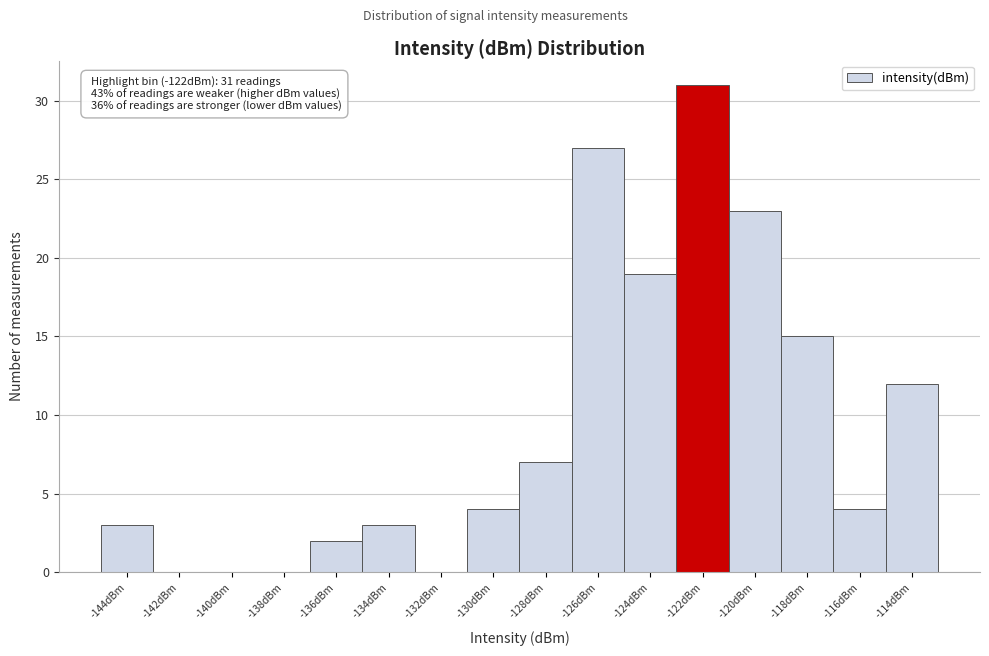

Reading right to left, list all the values displayed in this chart.

-114dBm=12	-116dBm=4	-118dBm=15	-120dBm=23	-122dBm=31	-124dBm=19	-126dBm=27	-128dBm=7	-130dBm=4	-132dBm=0	-134dBm=3	-136dBm=2	-138dBm=0	-140dBm=0	-142dBm=0	-144dBm=3